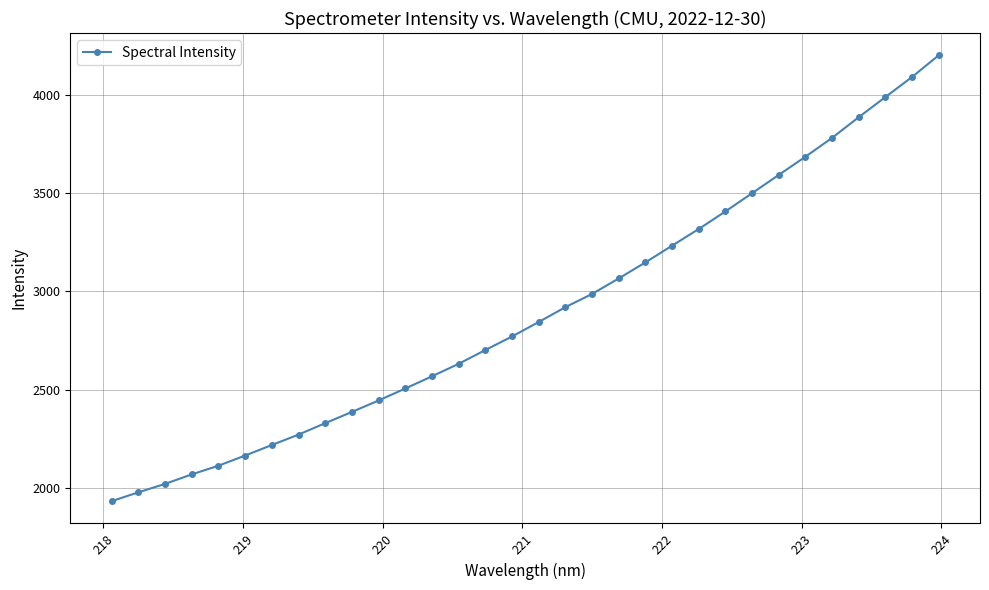

How many values are below 2843?

16